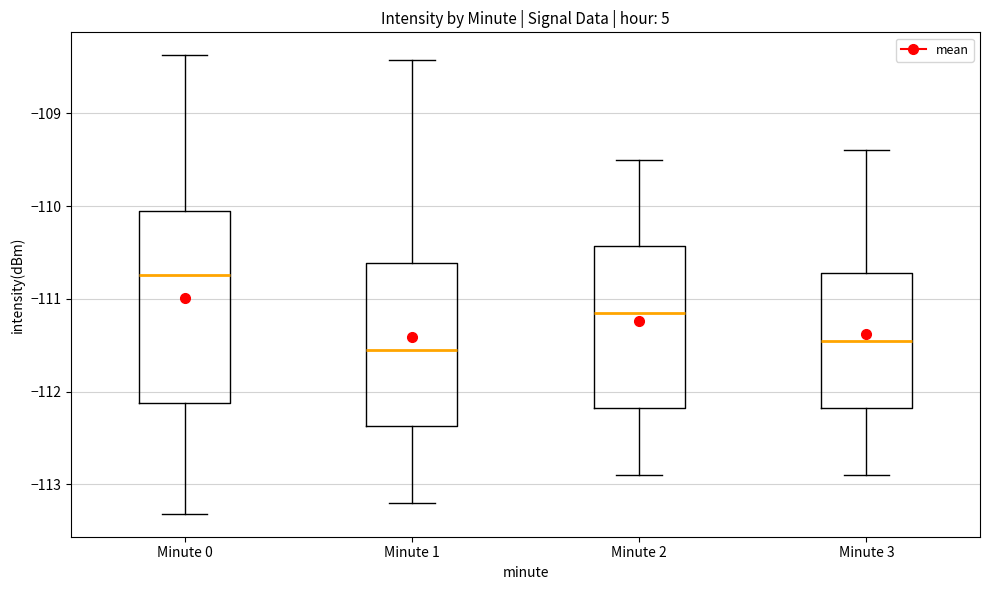

Which box is the tallest, from its lower edge to its upper edge?

Minute 0